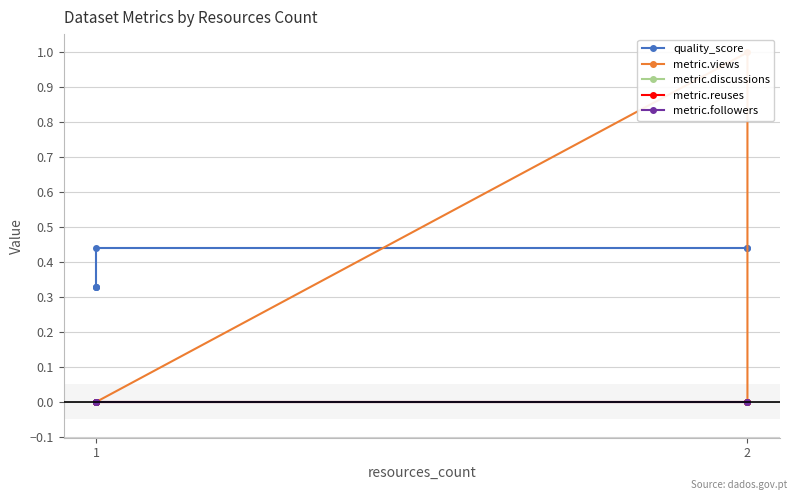

Is the value of metric.followers at 2 greater than the value of quality_score at 1?

No